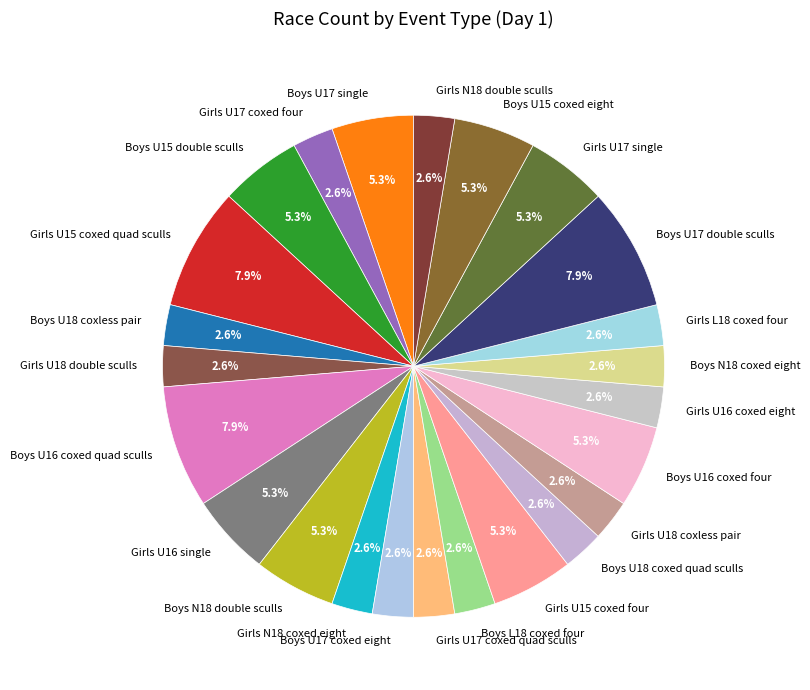

How many segments does this pie chart have?

24